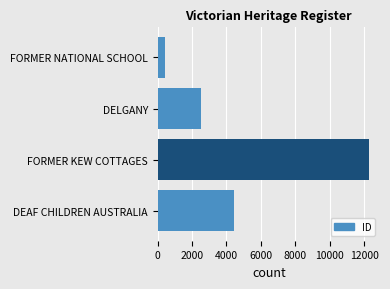

What is the minimum value shown in the chart?

446